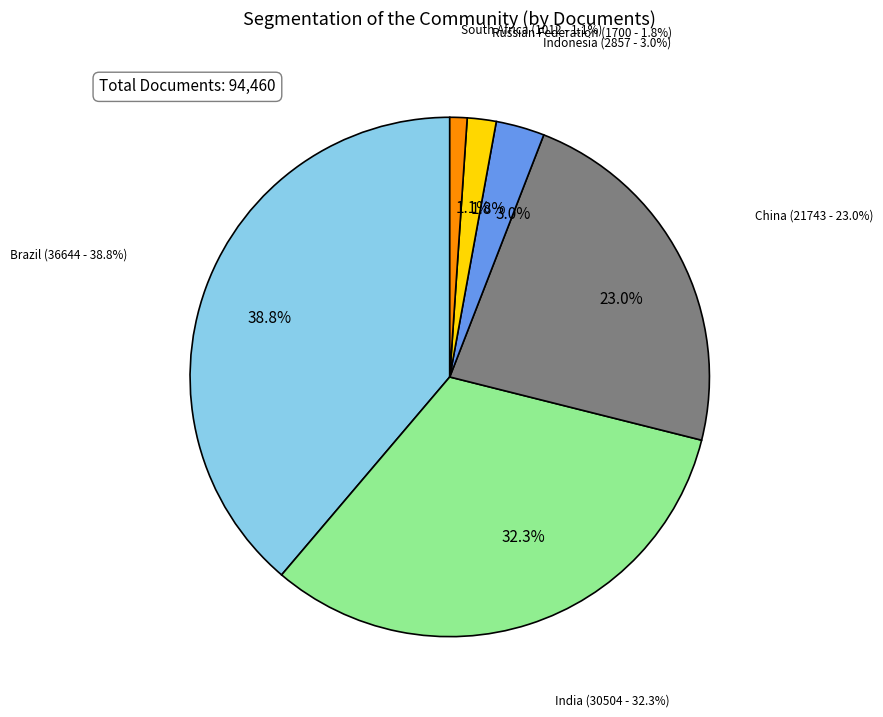

What percentage is NOT represented by Russian Federation?

98.2%